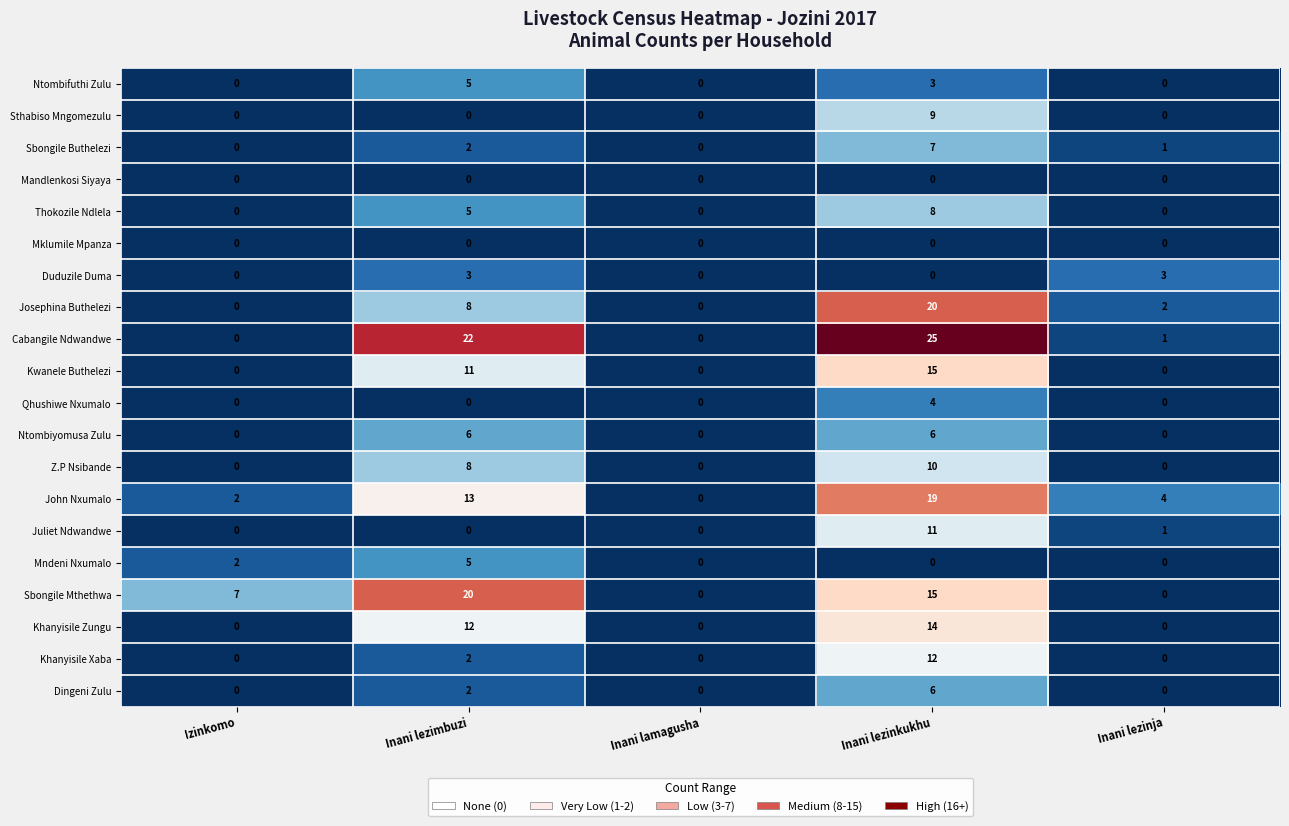

What is the total value across all series at Inani lezinja?

12